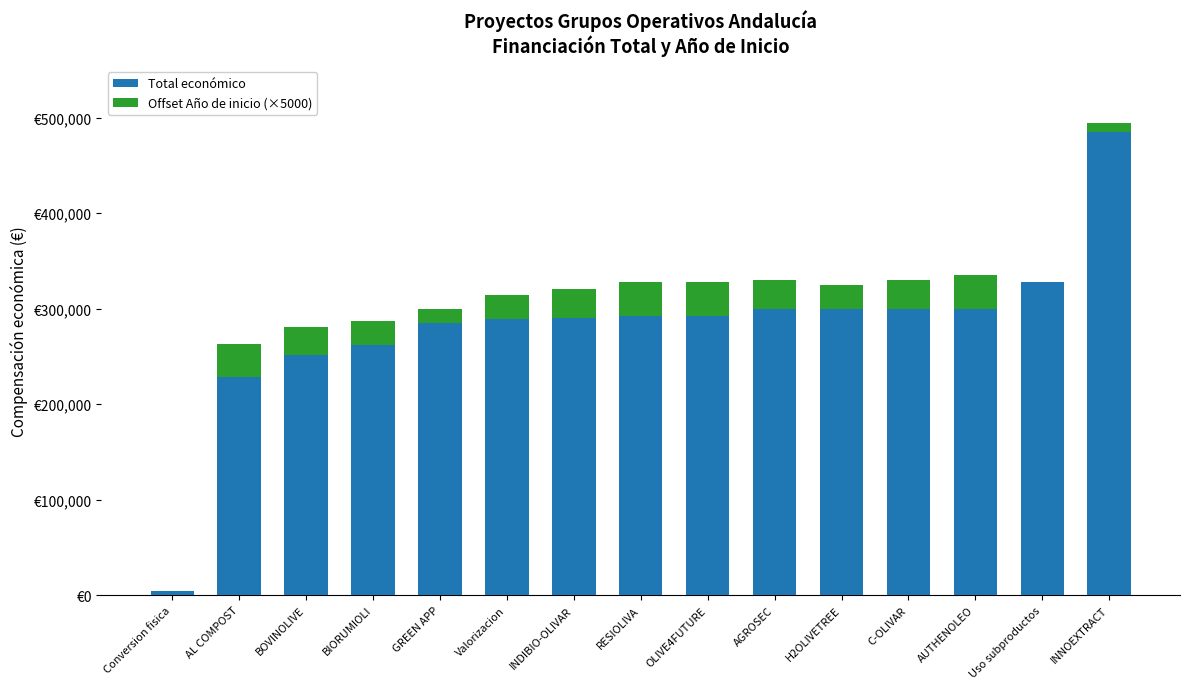

Which has a higher value, RESIOLIVA or INDIBIO-OLIVAR?

RESIOLIVA